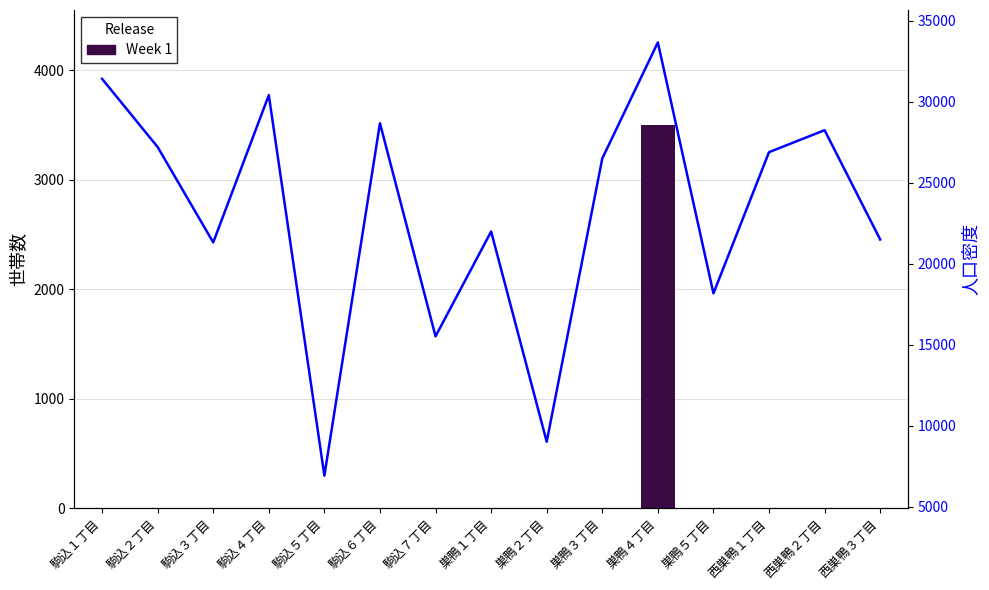

What is the total value across all series at 西巣鴨２丁目?

28245